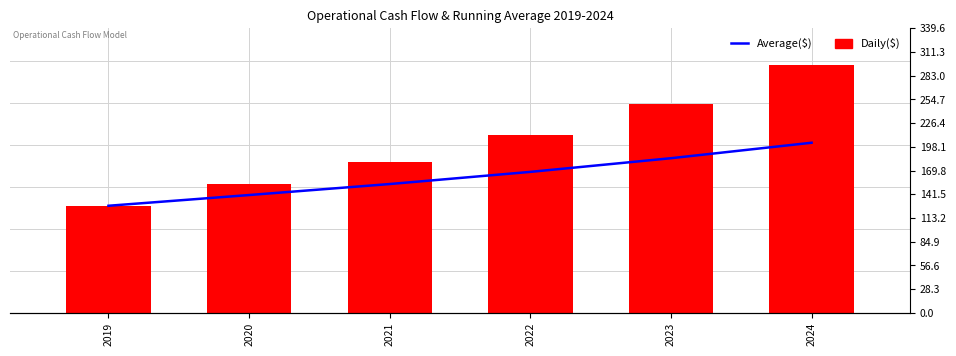

How many bars are there in each group?

2